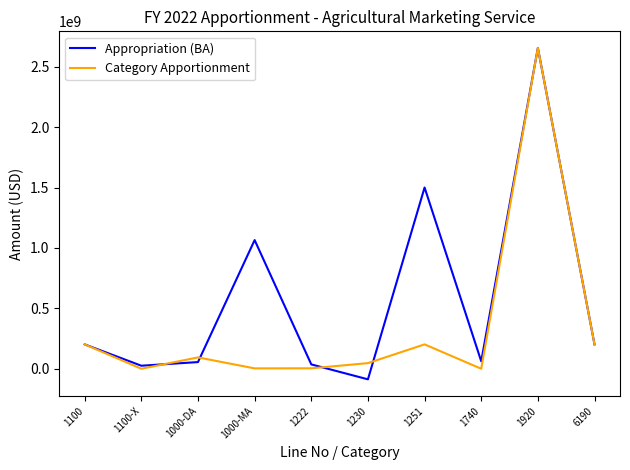

What are all the series names shown in the legend?

Appropriation (BA), Category Apportionment